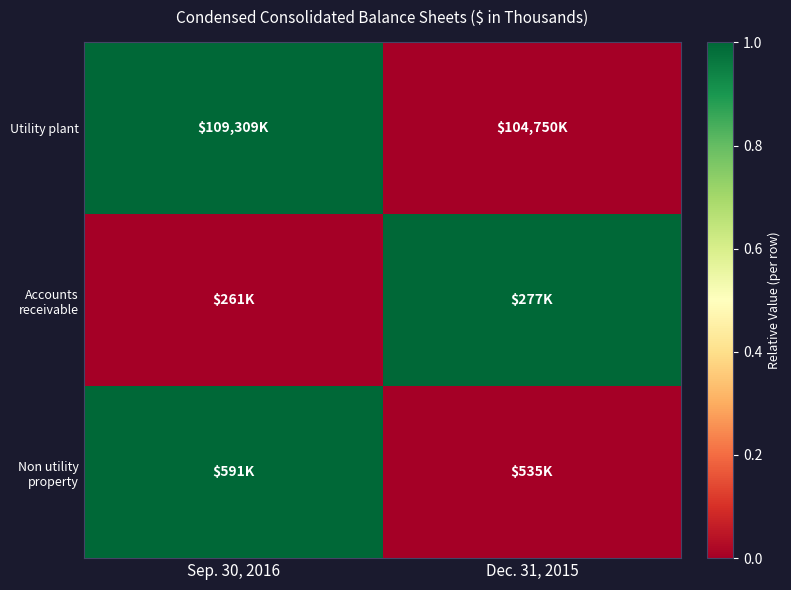

Reading right to left, what are all the values shown in this chart?

Utility plant: Dec. 31, 2015=0	Sep. 30, 2016=1
Accounts receivable: Dec. 31, 2015=1	Sep. 30, 2016=0
Non utility property: Dec. 31, 2015=0	Sep. 30, 2016=1